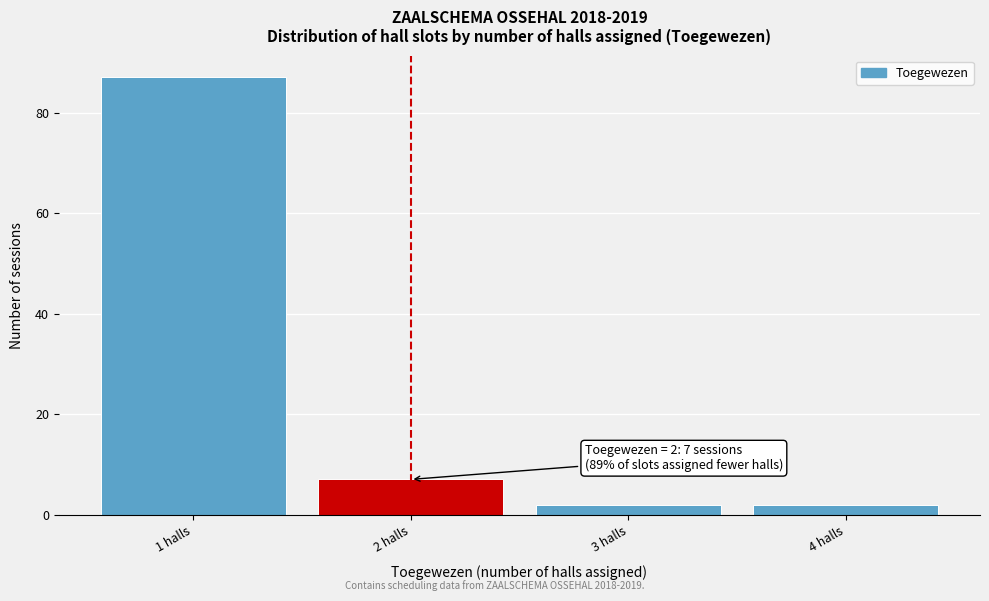

Which range on the x-axis has the tallest bar?

0.5 to 1.5